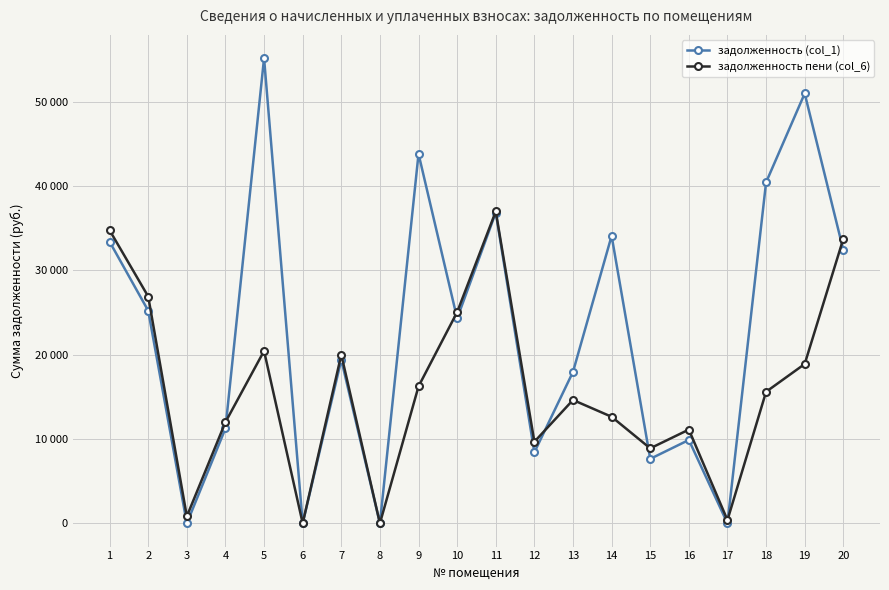

At how many categories does at least one series exceed 52452?

1